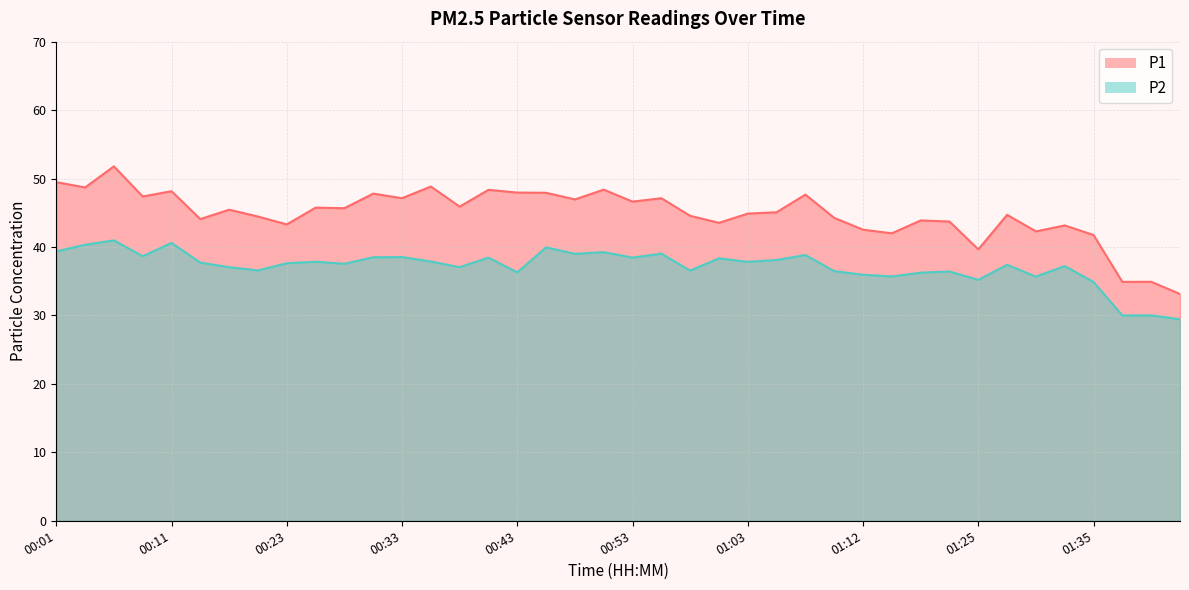

Reading left to right, transcribe all the data shown in this chart.

P1: 00:01=49.5	00:04=48.7	00:06=51.8	00:08=47.4	00:11=48.1	00:16=44.1	00:18=45.5	00:21=44.5	00:23=43.3	00:26=45.8	00:28=45.7	00:31=47.8	00:33=47.1	00:36=48.8	00:38=45.9	00:41=48.4	00:43=48.0	00:45=47.9	00:48=47.0	00:50=48.4	00:53=46.6	00:55=47.1	00:58=44.5	01:00=43.5	01:03=44.9	01:05=45.1	01:08=47.6	01:10=44.2	01:12=42.5	01:15=42.0	01:17=43.9	01:22=43.7	01:25=39.6	01:27=44.7	01:30=42.3	01:32=43.1	01:35=41.8	01:37=34.9	01:39=34.9	01:42=33.1
P2: 00:01=39.4	00:04=40.3	00:06=41.0	00:08=38.6	00:11=40.6	00:16=37.7	00:18=37.0	00:21=36.6	00:23=37.6	00:26=37.9	00:28=37.5	00:31=38.5	00:33=38.5	00:36=37.9	00:38=37.0	00:41=38.5	00:43=36.3	00:45=40.0	00:48=39.0	00:50=39.2	00:53=38.5	00:55=39.0	00:58=36.5	01:00=38.4	01:03=37.8	01:05=38.1	01:08=38.8	01:10=36.5	01:12=36.0	01:15=35.7	01:17=36.2	01:22=36.4	01:25=35.2	01:27=37.4	01:30=35.7	01:32=37.2	01:35=34.9	01:37=30.0	01:39=30.0	01:42=29.4